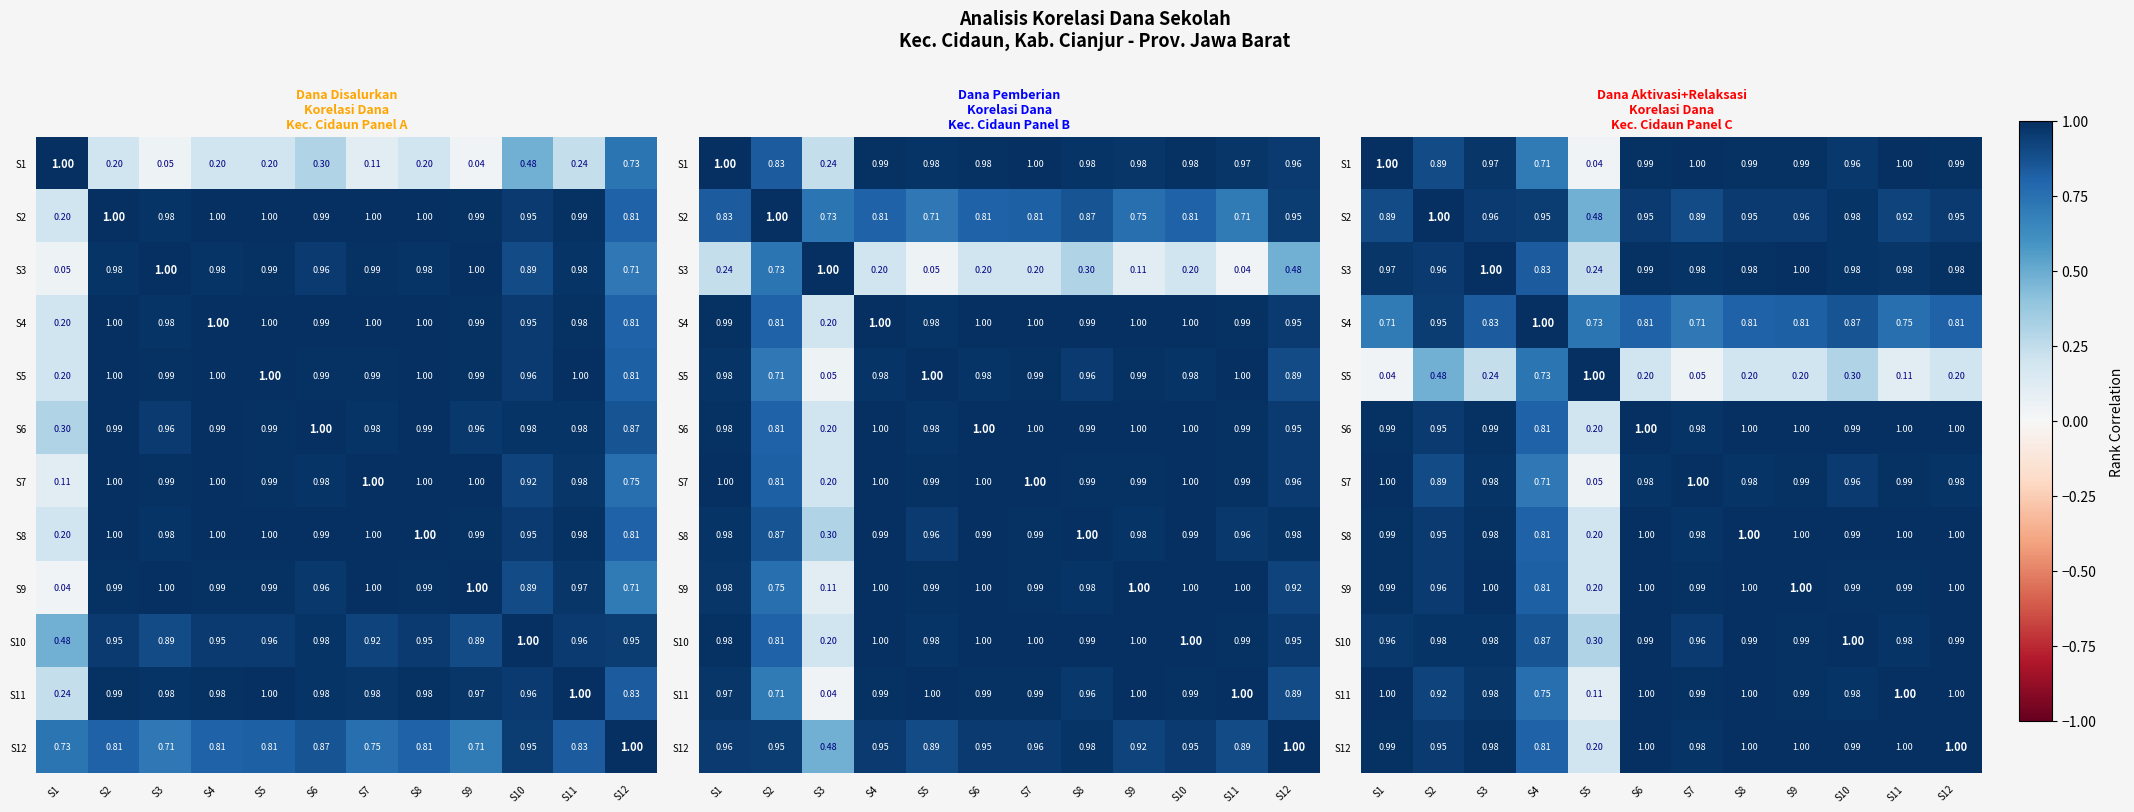

At which category is the sum across all series the highest?

S10